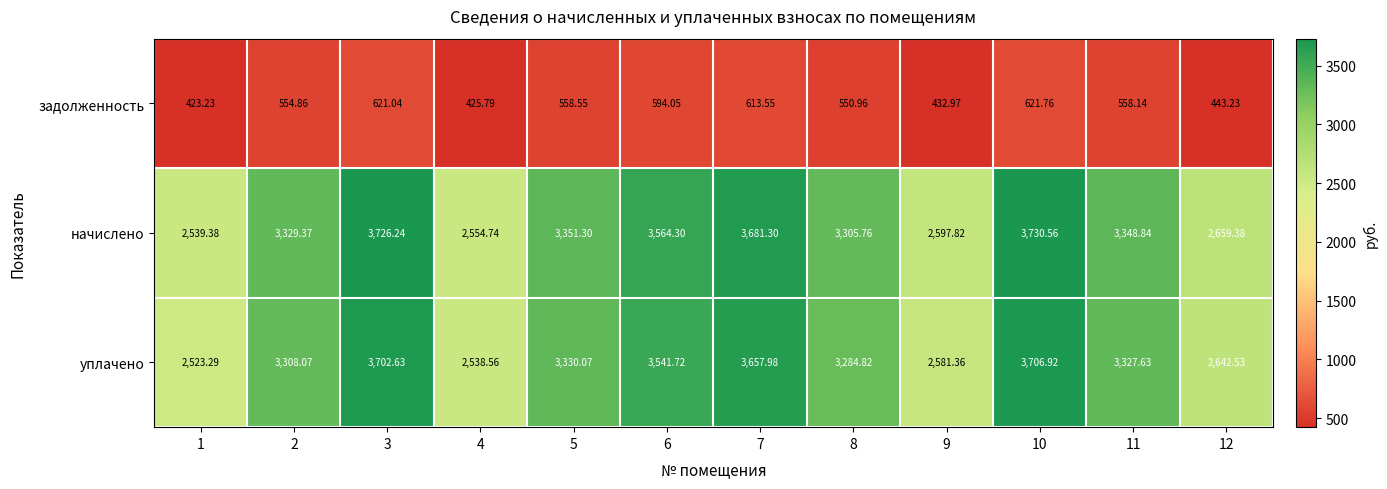

At 6, list the series in order from largest to smallest.

начислено, уплачено, задолженность